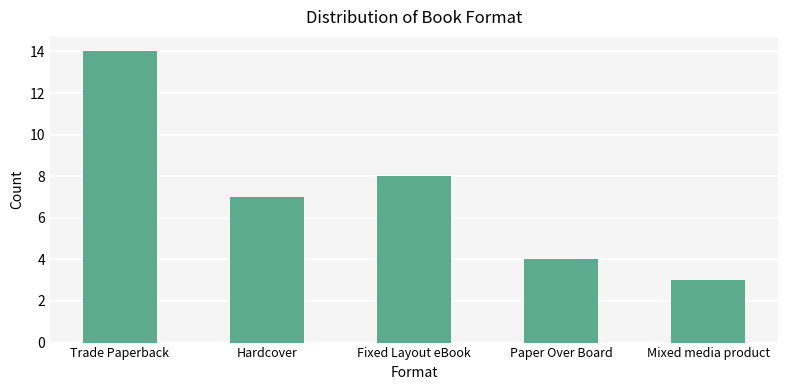

Approximately how many times larger is the value at Paper Over Board compared to Mixed media product?

1.3